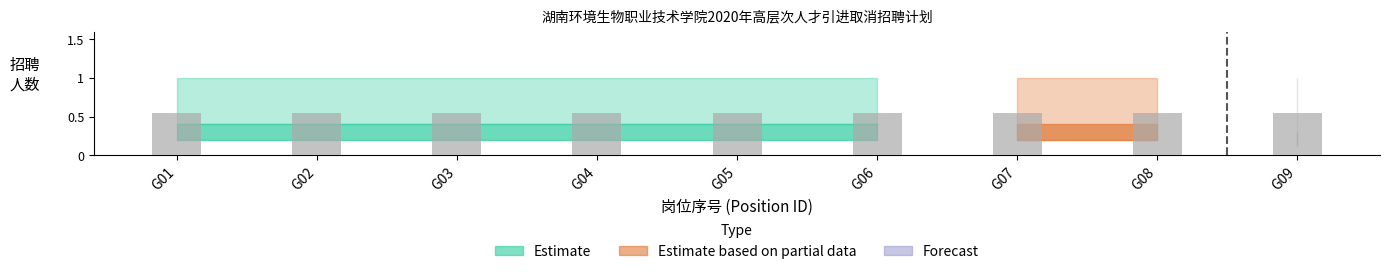

At which label is Forecast closest to 0?

G02